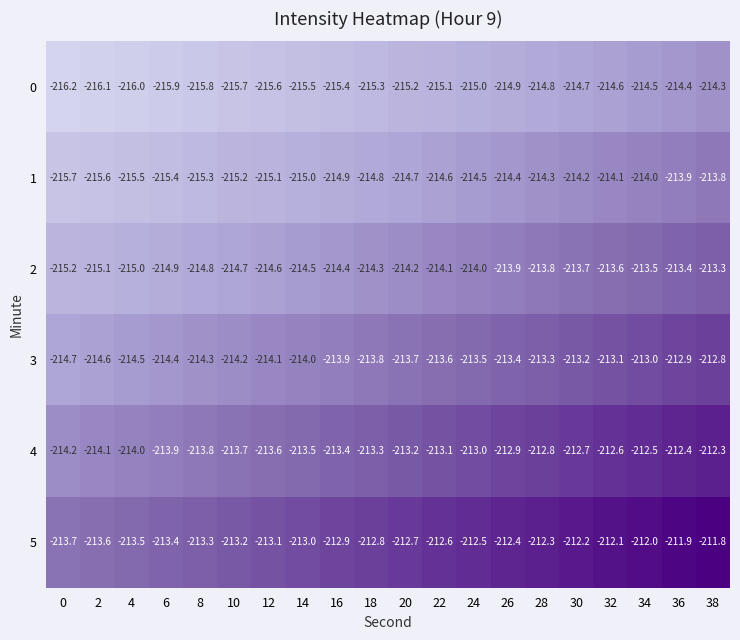

What is the sum of the 1 values at 6 and 0?

-431.1